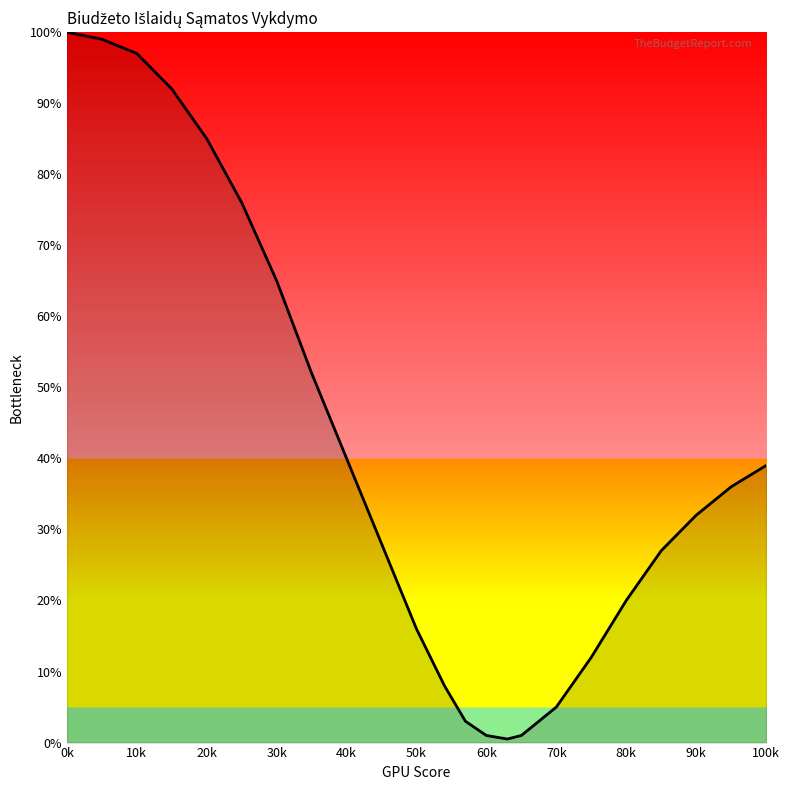

What is the maximum value shown in the chart?

100.0